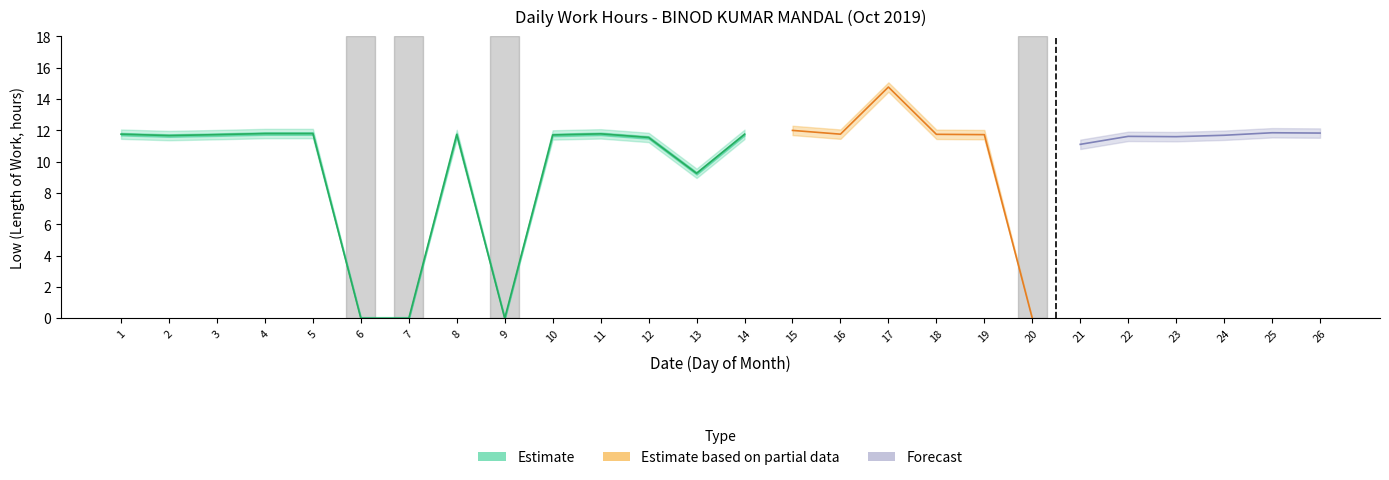

The chart shows a value of 20.3 at 10. True or false?

False